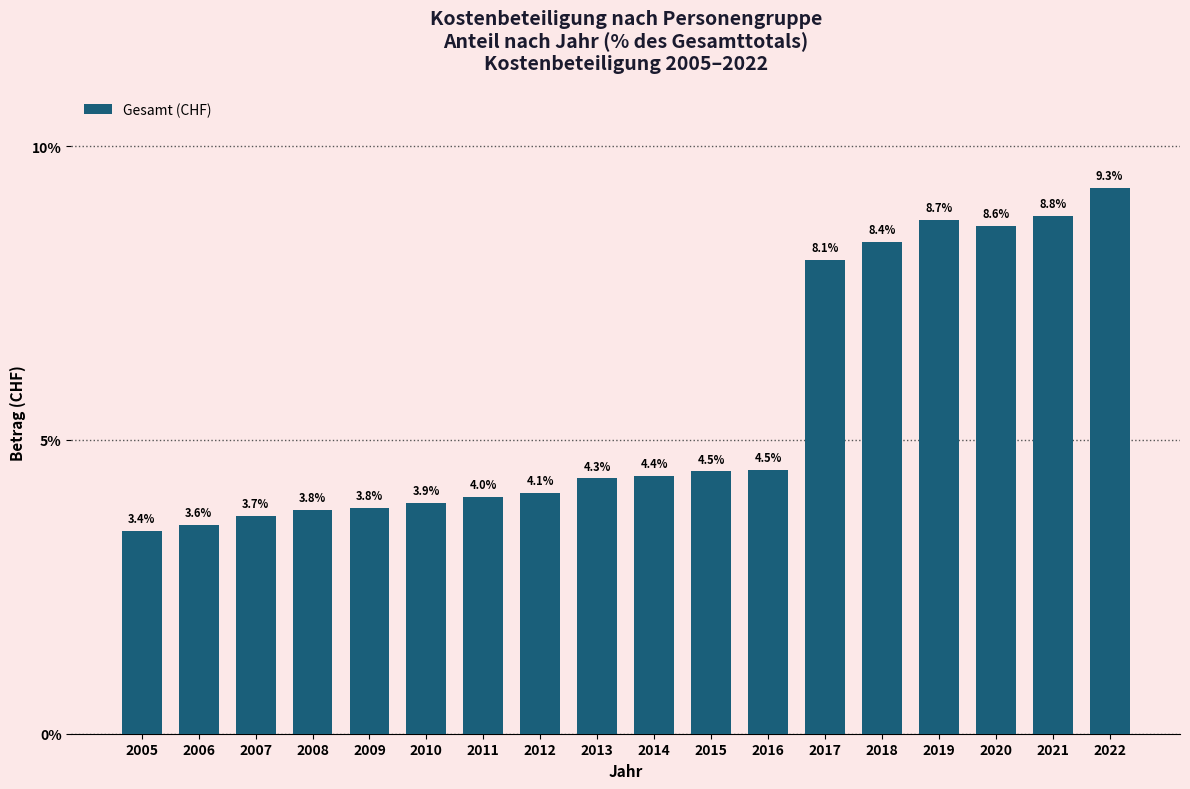

Reading right to left, list all the values displayed in this chart.

2022=9.3	2021=8.8	2020=8.6	2019=8.7	2018=8.4	2017=8.1	2016=4.5	2015=4.5	2014=4.4	2013=4.3	2012=4.1	2011=4.0	2010=3.9	2009=3.8	2008=3.8	2007=3.7	2006=3.6	2005=3.4